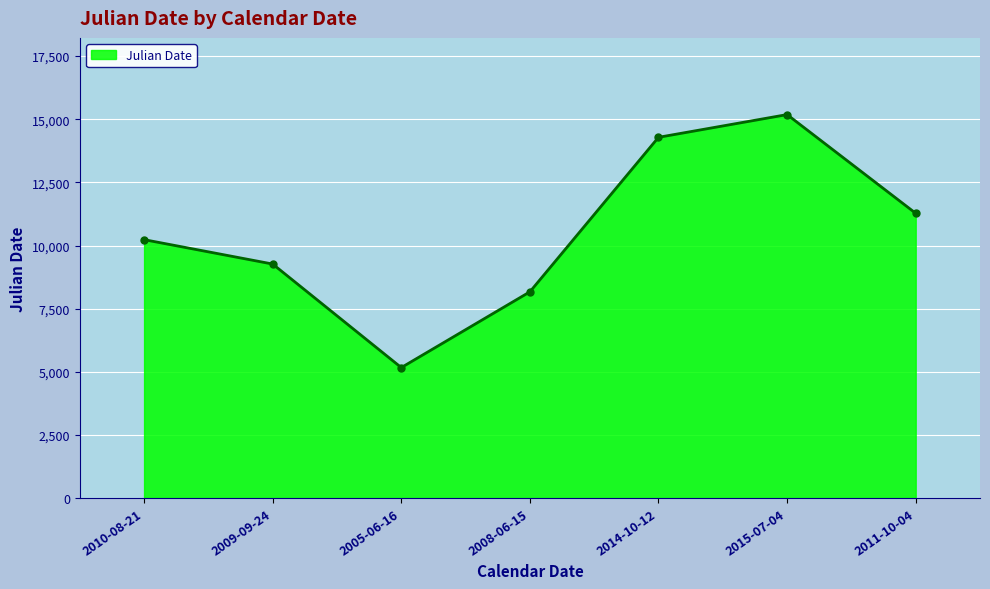

Reading left to right, transcribe all the data shown in this chart.

2010-08-21=10233	2009-09-24=9267	2005-06-16=5167	2008-06-15=8167	2014-10-12=14285	2015-07-04=15185	2011-10-04=11277